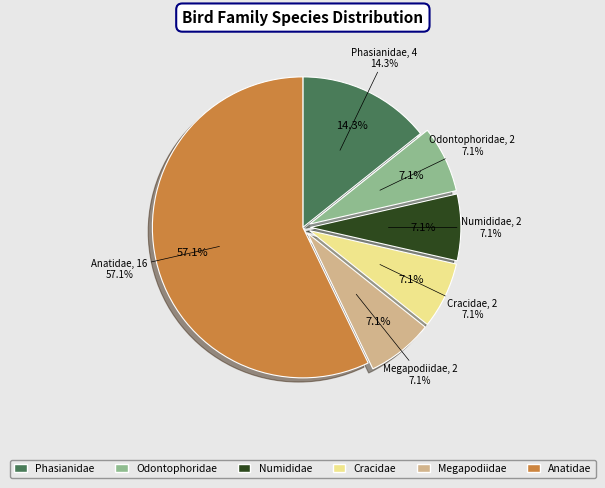

Does any single category account for the majority?

Yes